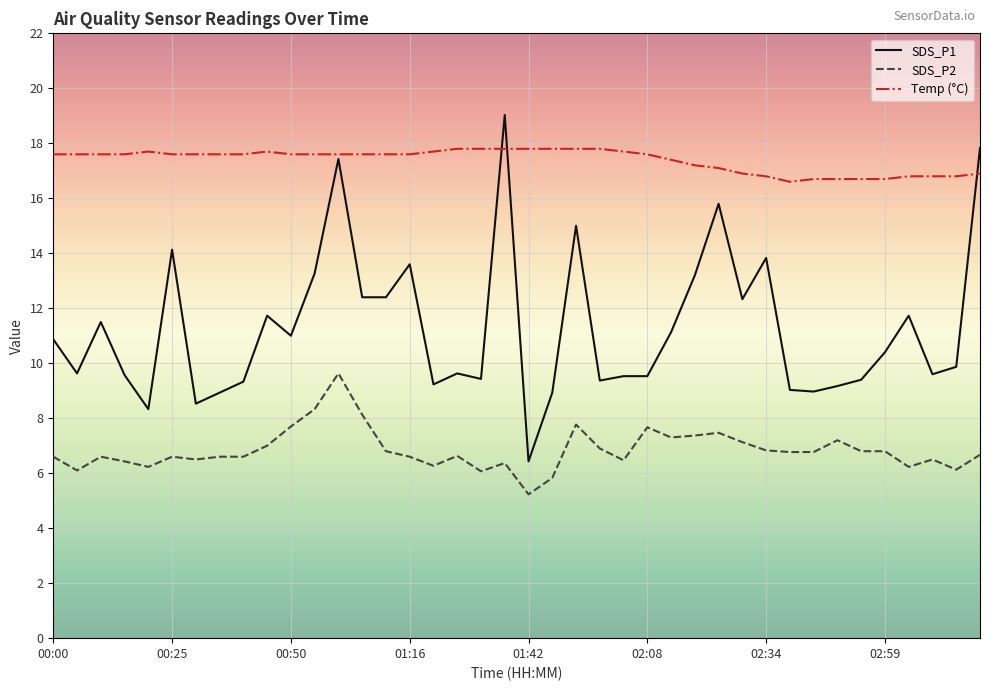

List the series in order of their overall mean, highest first.

Temp (°C), SDS_P1, SDS_P2